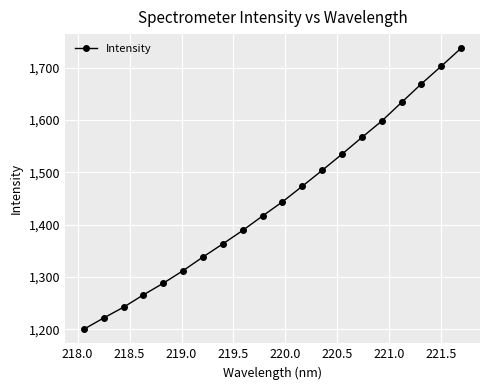

What is the greatest value displayed?

1737.6